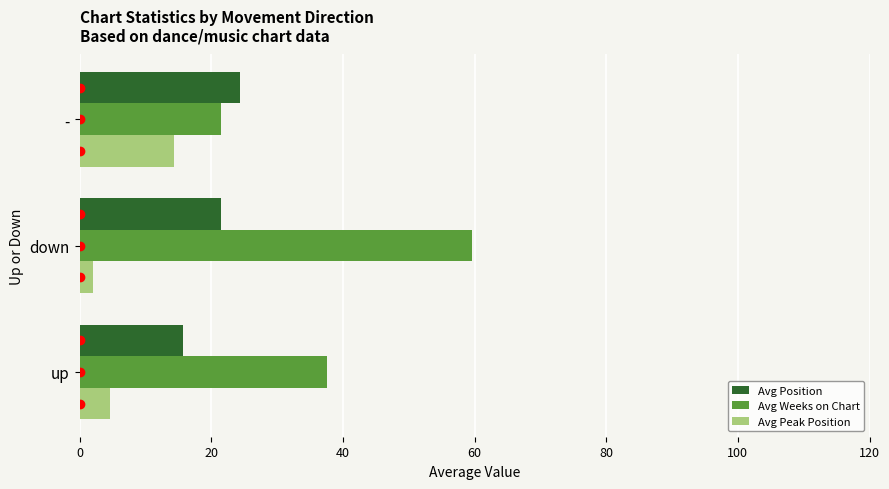

What is the highest value of the Avg Peak Position series?

14.3